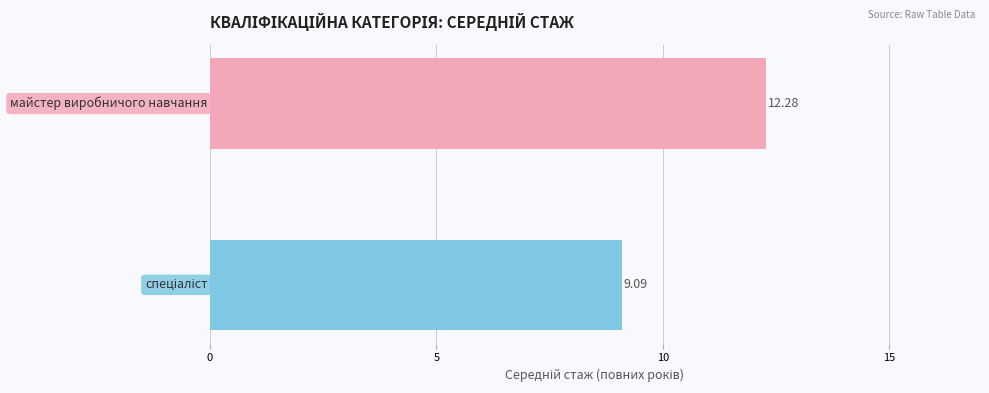

What is the average value?

10.7